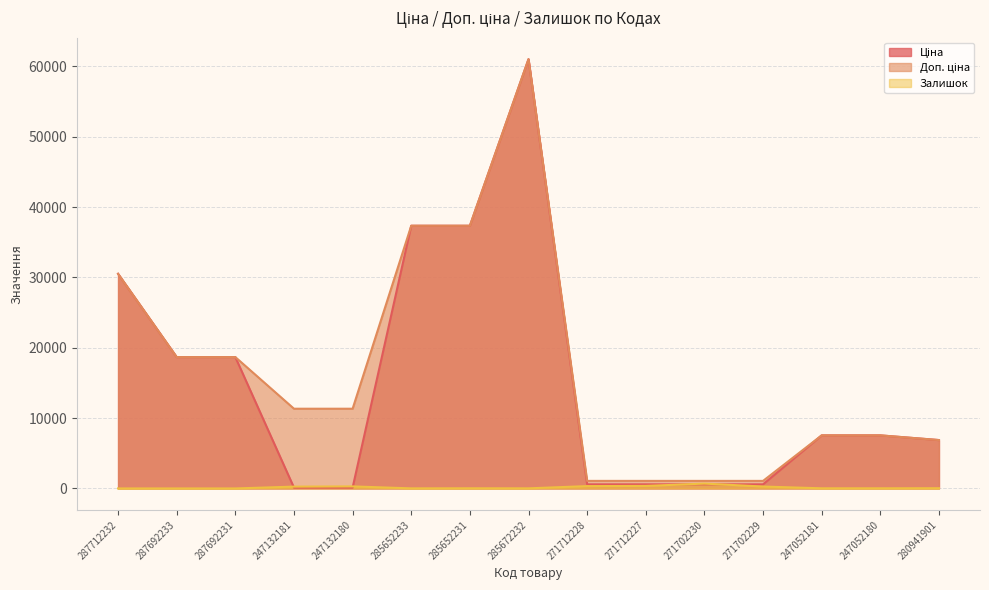

What is the highest value of the Ціна series?

61024.7